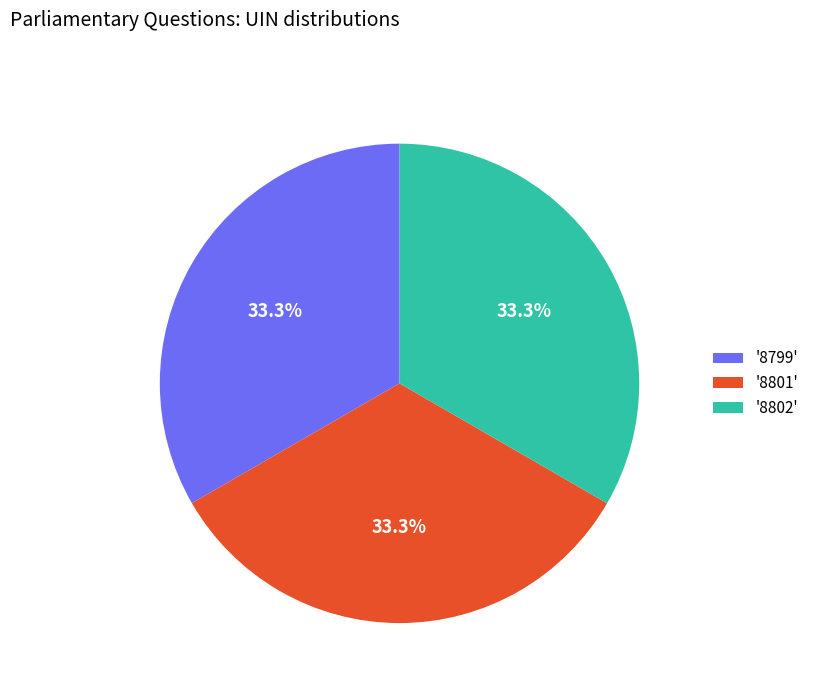

Is the sum of '8801' and '8802' greater than half?

Yes